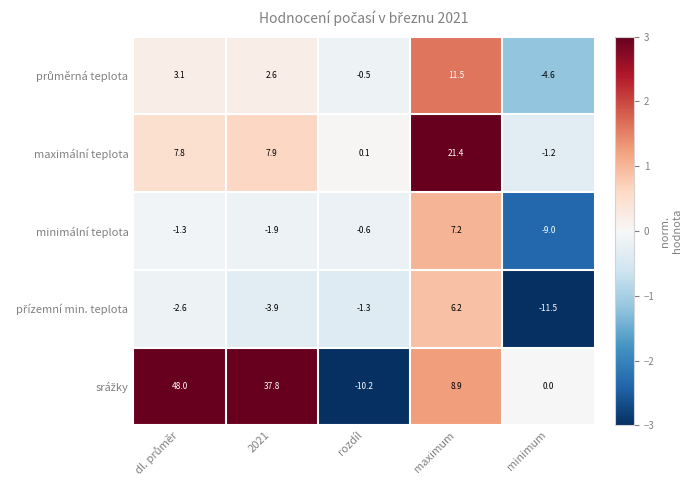

What is the difference between the maximální teplota values at minimum and maximum?

22.6